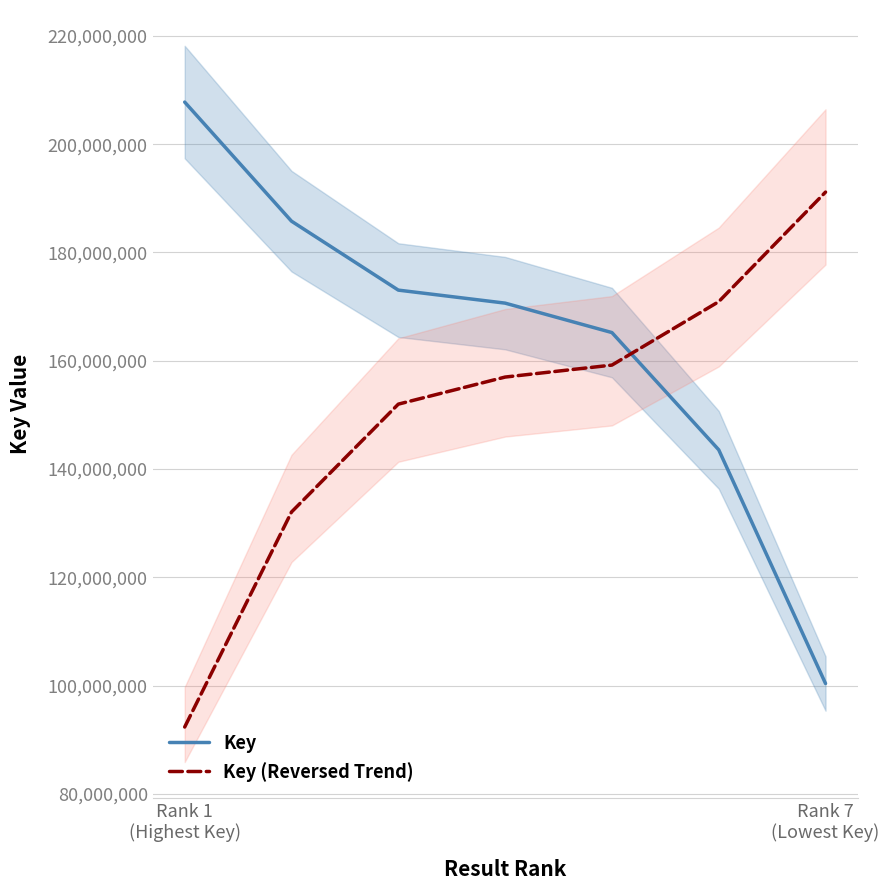

How many categories are shown in the chart?

7